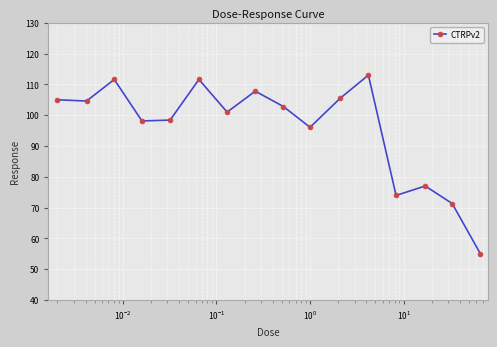

True or false: the data has more than 1 interior local peaks.

True